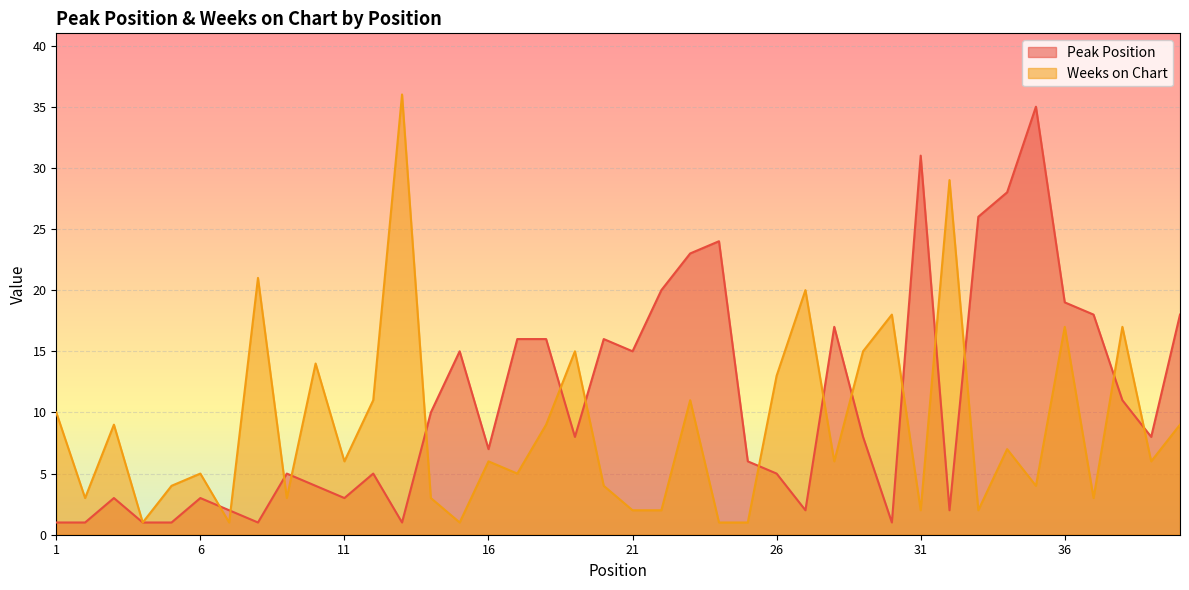

What is the difference between the maximum and minimum values in the Weeks on Chart series?

35